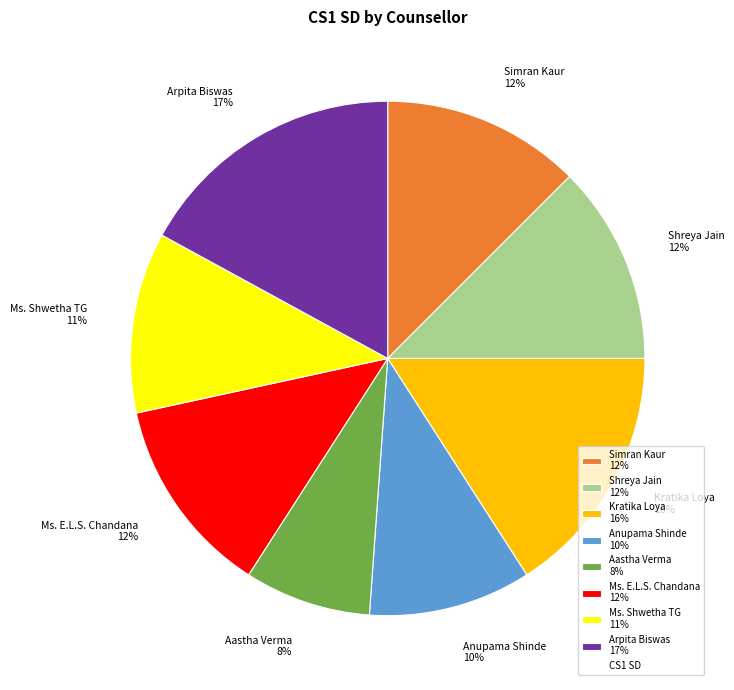

Is the sum of Anupama Shinde 10% and Ms. Shwetha TG 11% greater than half?

No